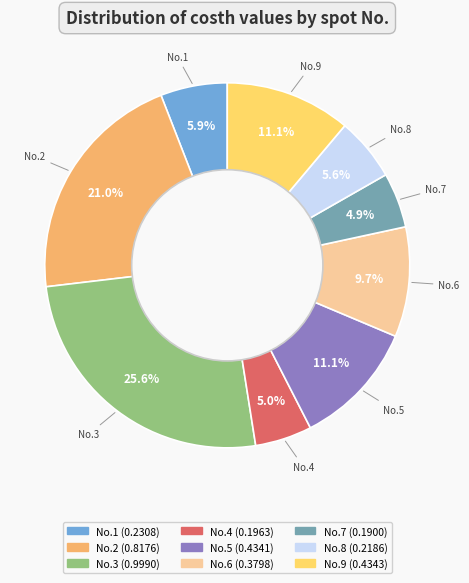

Is there any slice that represents more than half of the pie?

No